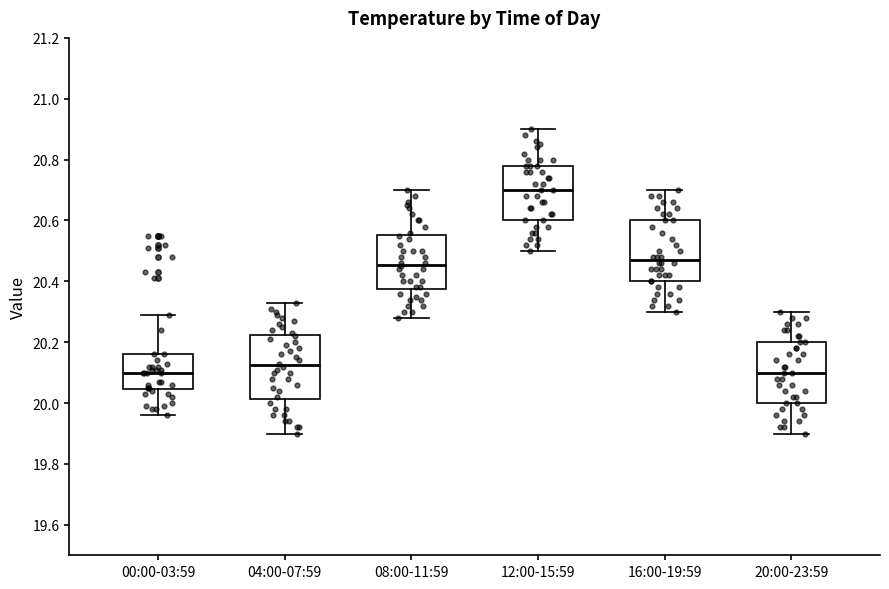

Reading left to right, transcribe this box plot: for each box, give where its median line is, the range the box spans, and where its two whiskers end, as read against the y-axis. The values are not printed on the chart, so give them approximately, as read against the axis.

00:00-03:59: median 20.10, box 20.04 to 20.16, whiskers 19.96 to 20.30
04:00-07:59: median 20.12, box 20.02 to 20.22, whiskers 19.90 to 20.34
08:00-11:59: median 20.46, box 20.38 to 20.56, whiskers 20.28 to 20.70
12:00-15:59: median 20.70, box 20.60 to 20.78, whiskers 20.50 to 20.90
16:00-19:59: median 20.48, box 20.40 to 20.60, whiskers 20.30 to 20.70
20:00-23:59: median 20.10, box 20.00 to 20.20, whiskers 19.90 to 20.30